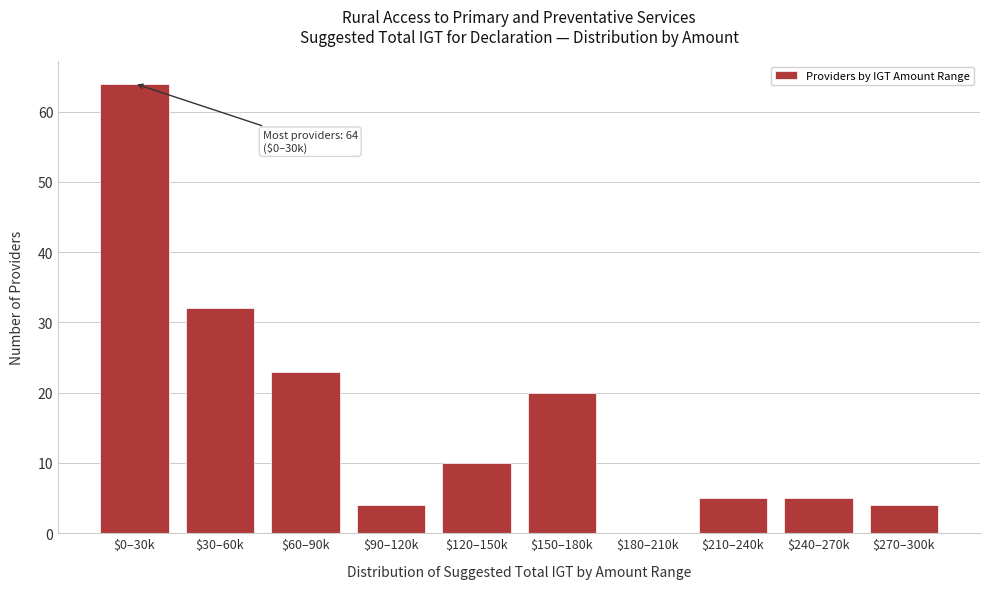

What is the maximum value shown in the chart?

64